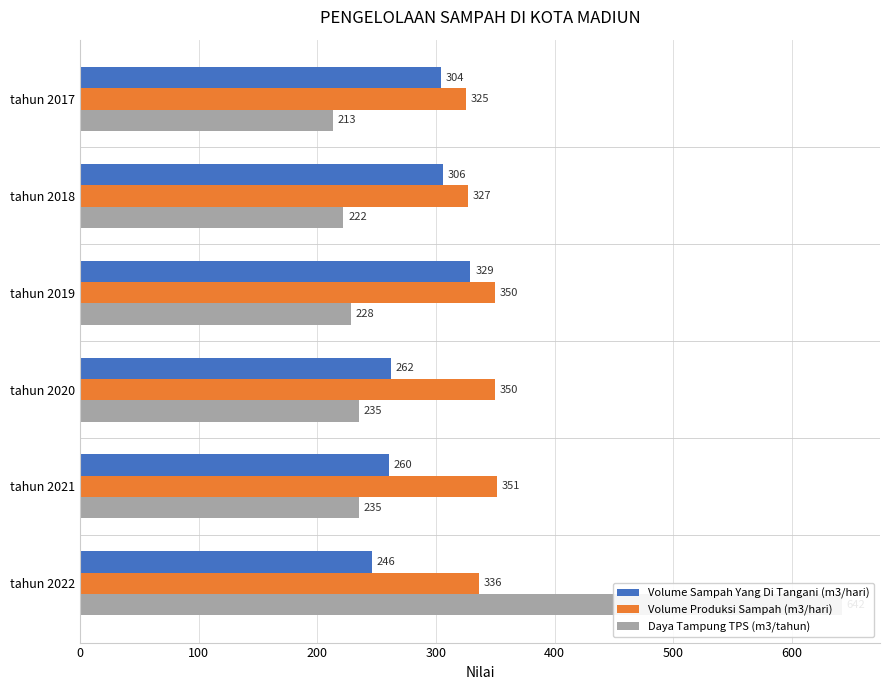

Between tahun 2021 and tahun 2022, which series saw the biggest shift?

Daya Tampung TPS (m3/tahun)